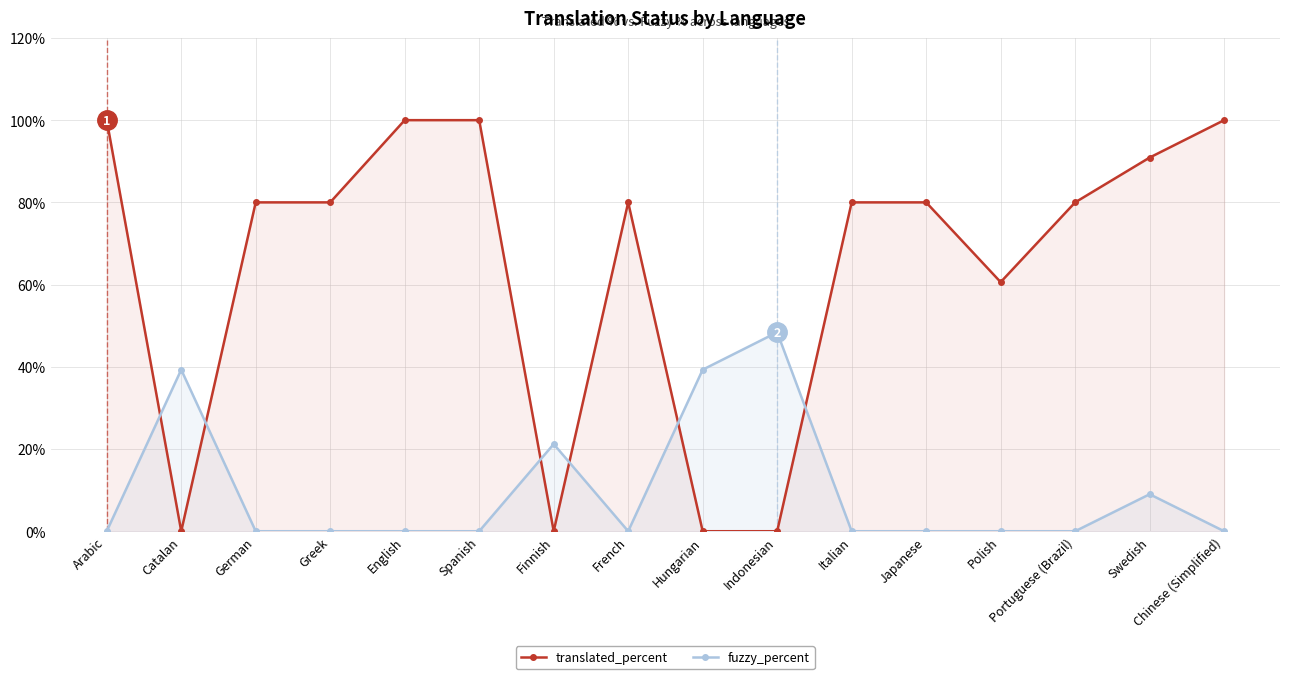

How many lines are shown in the chart?

2